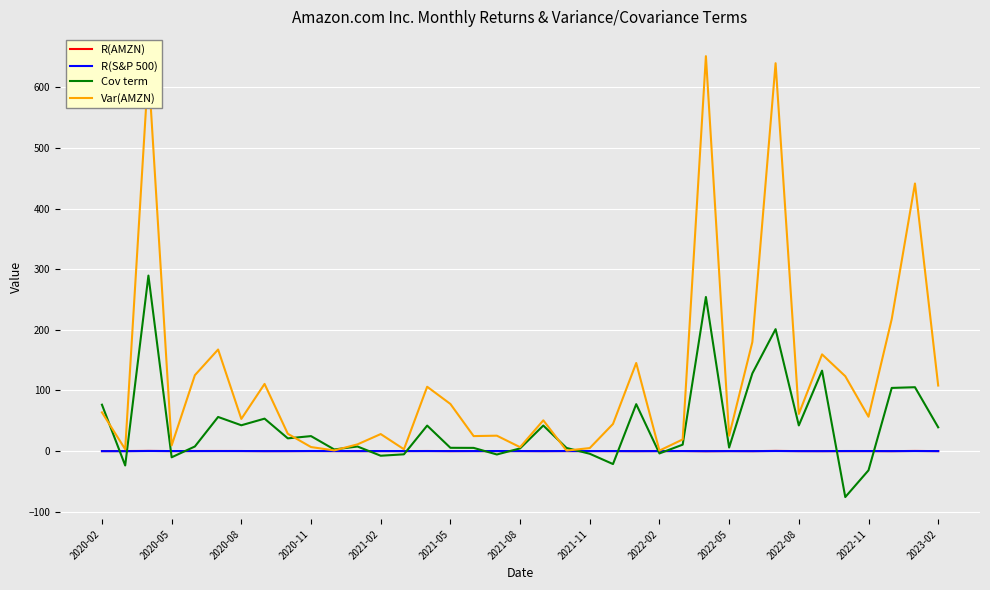

Count the number of categories in the chart.

37